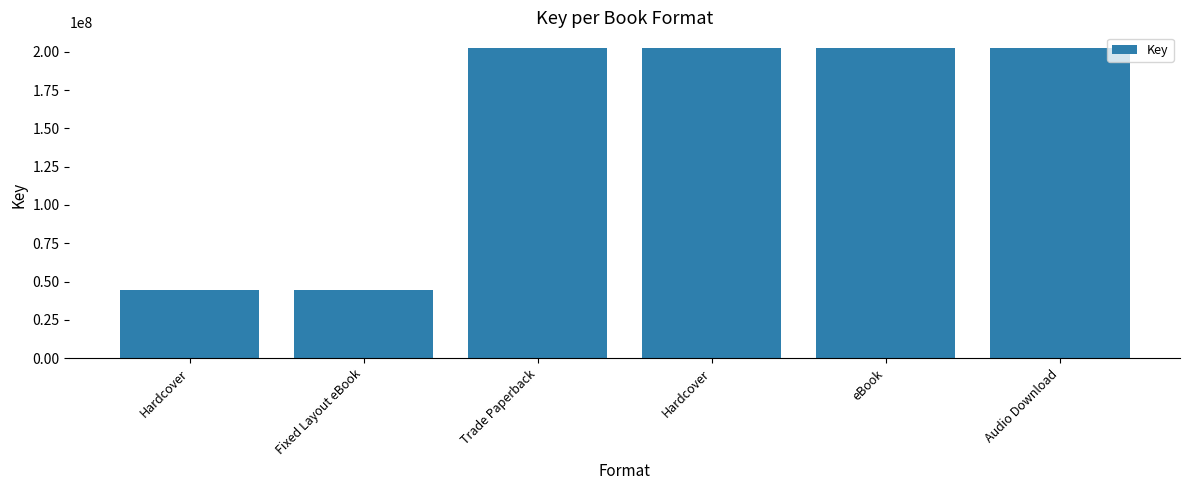

The value at Hardcover is 44695299. True or false?

True